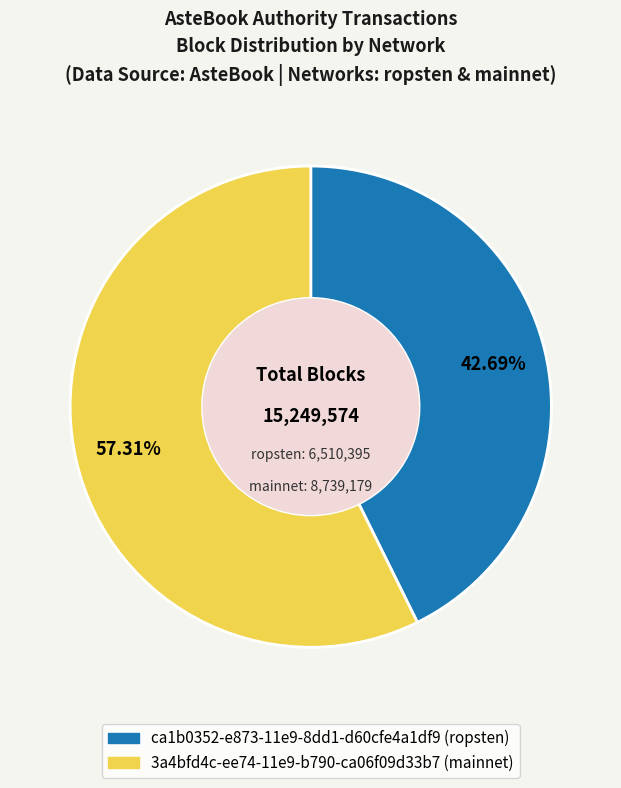

Approximately how many times larger is the value at 3a4bfd4c-ee74-11e9-b790-ca06f09d33b7 (mainnet) compared to ca1b0352-e873-11e9-8dd1-d60cfe4a1df9 (ropsten)?

1.3